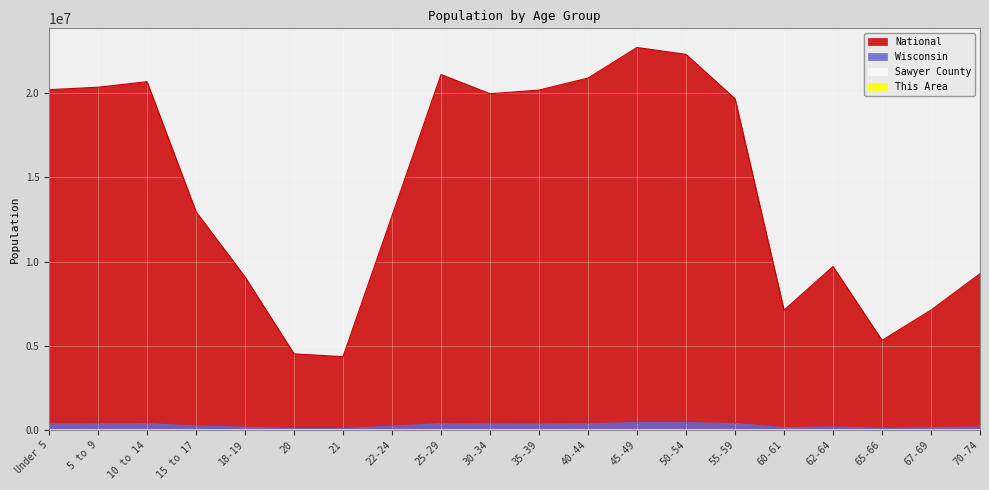

What position from the right is 18-19?

16